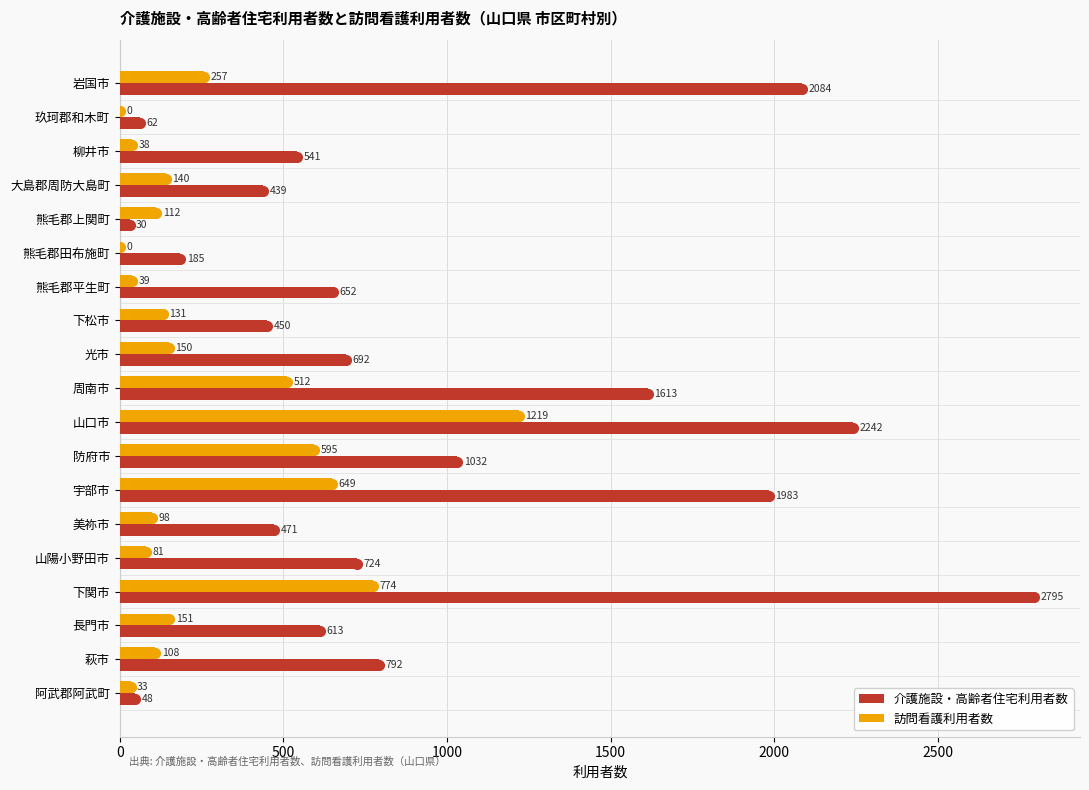

True or false: 介護施設・高齢者住宅利用者数 has a value of 652 at 熊毛郡平生町.

True